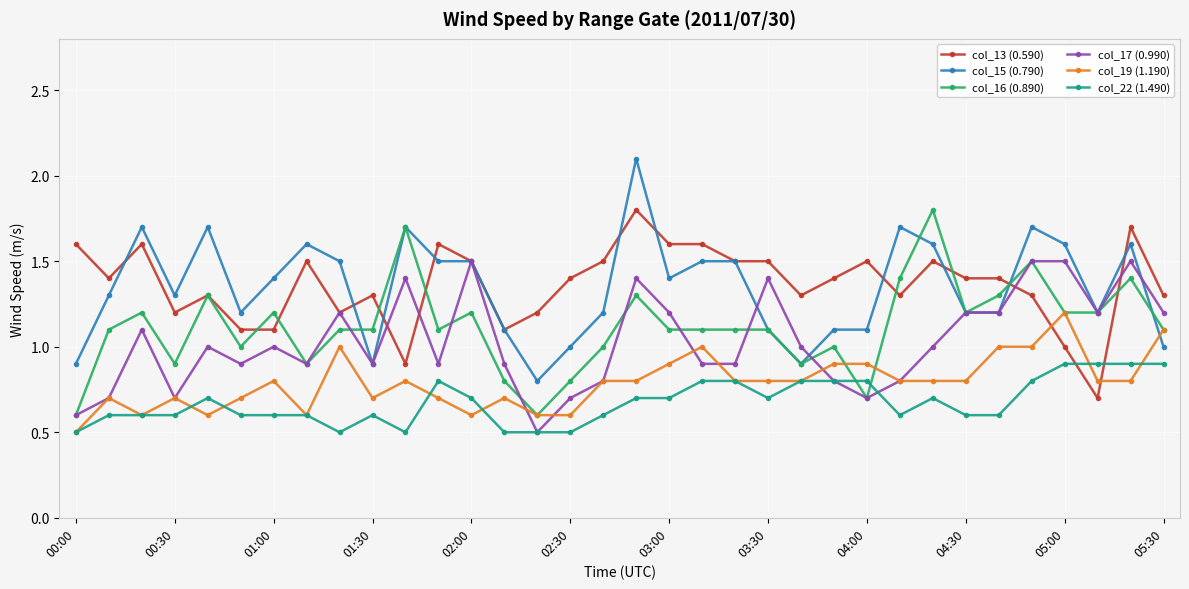

What is the value of the col_16 (0.890) point at the 8th from the left?

0.9